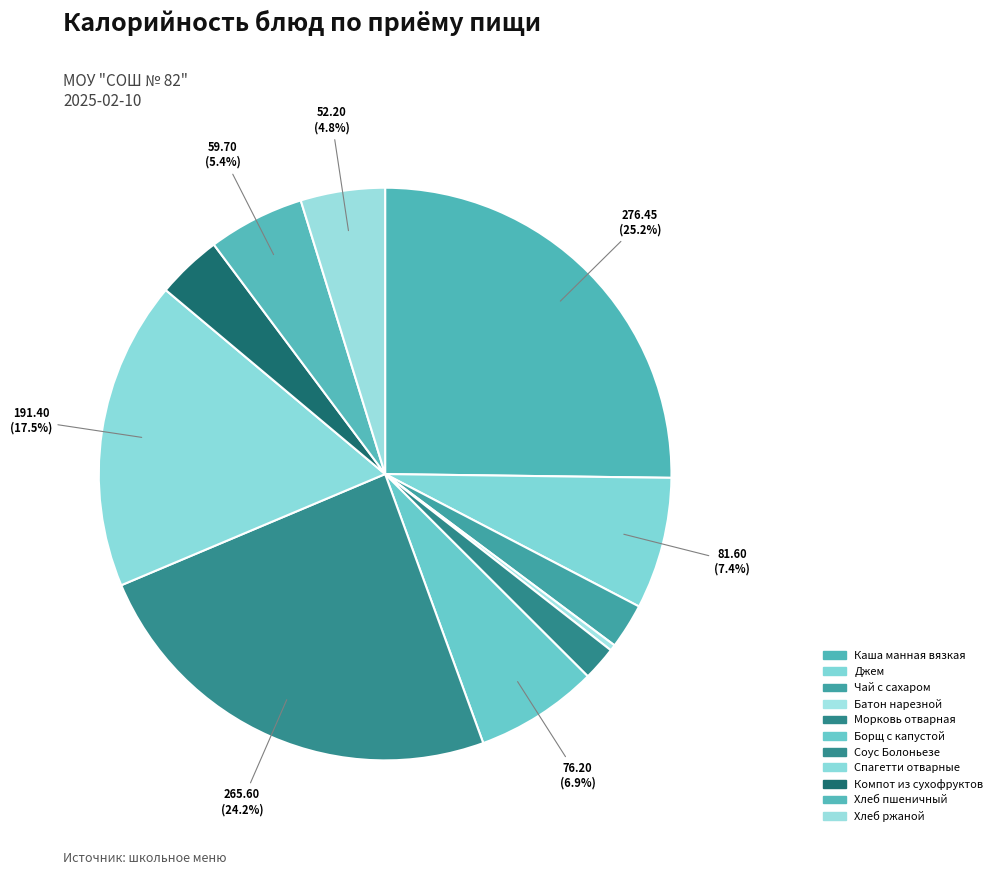

To the nearest percent, what percentage of the pie is Каша манная вязкая?

25%